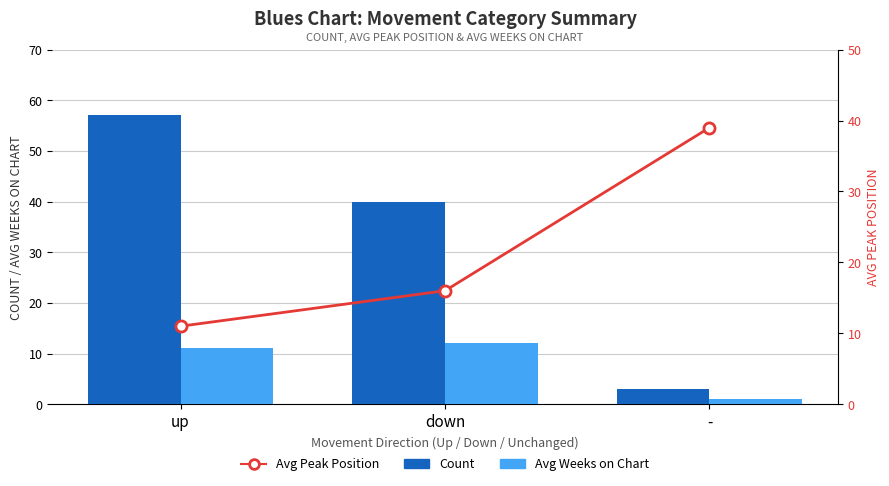

Are the bars horizontal?

No